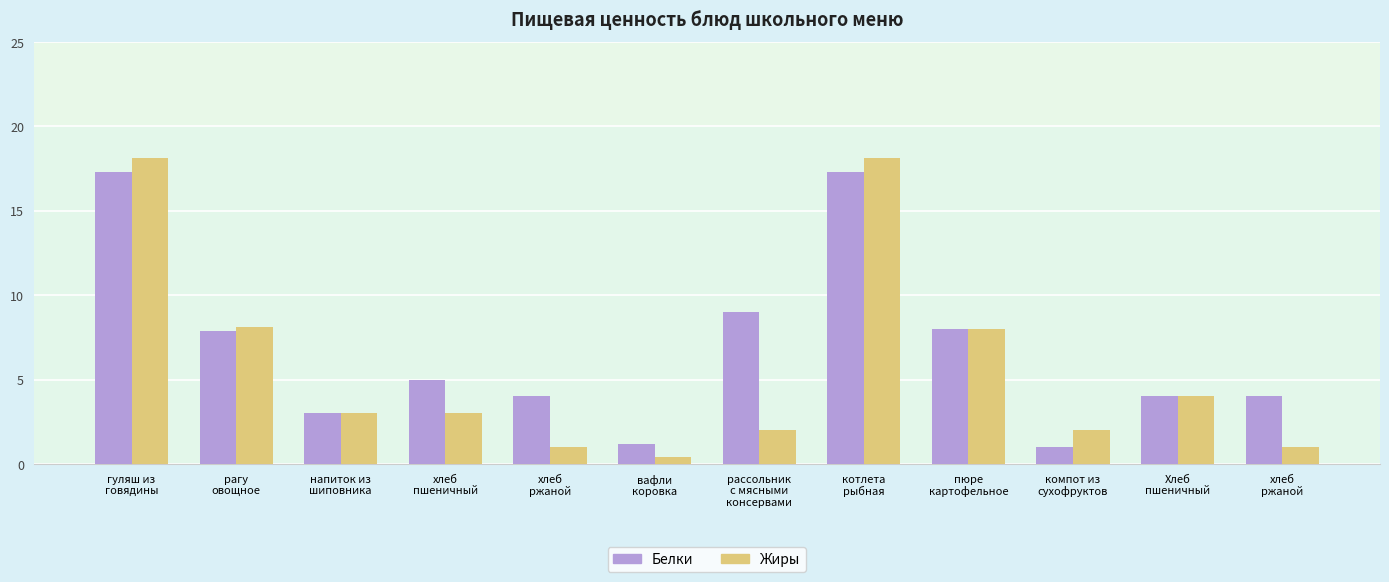

At which category is the sum across all series the highest?

гуляш из
говядины